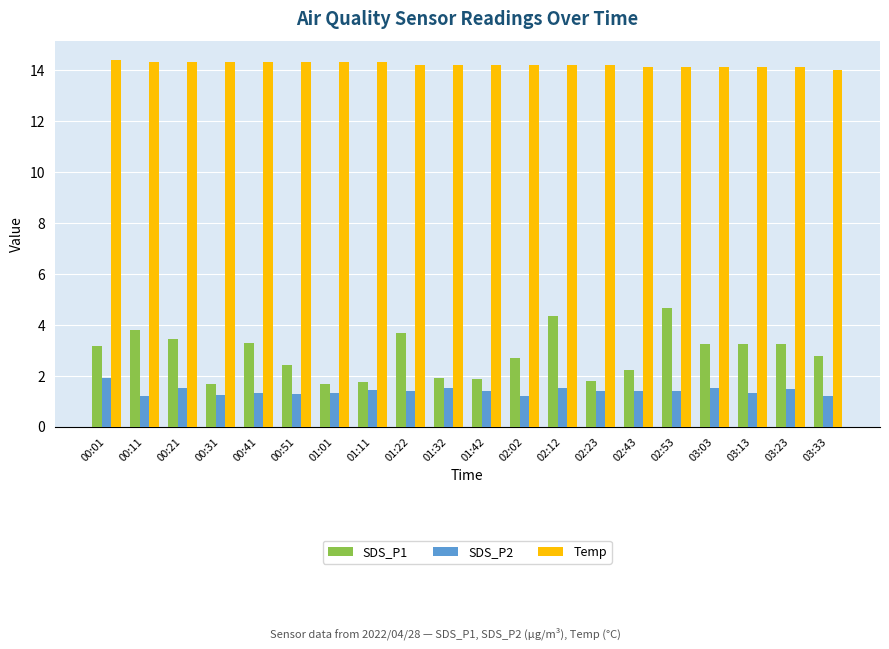

At how many categories does at least one series exceed 3?

20